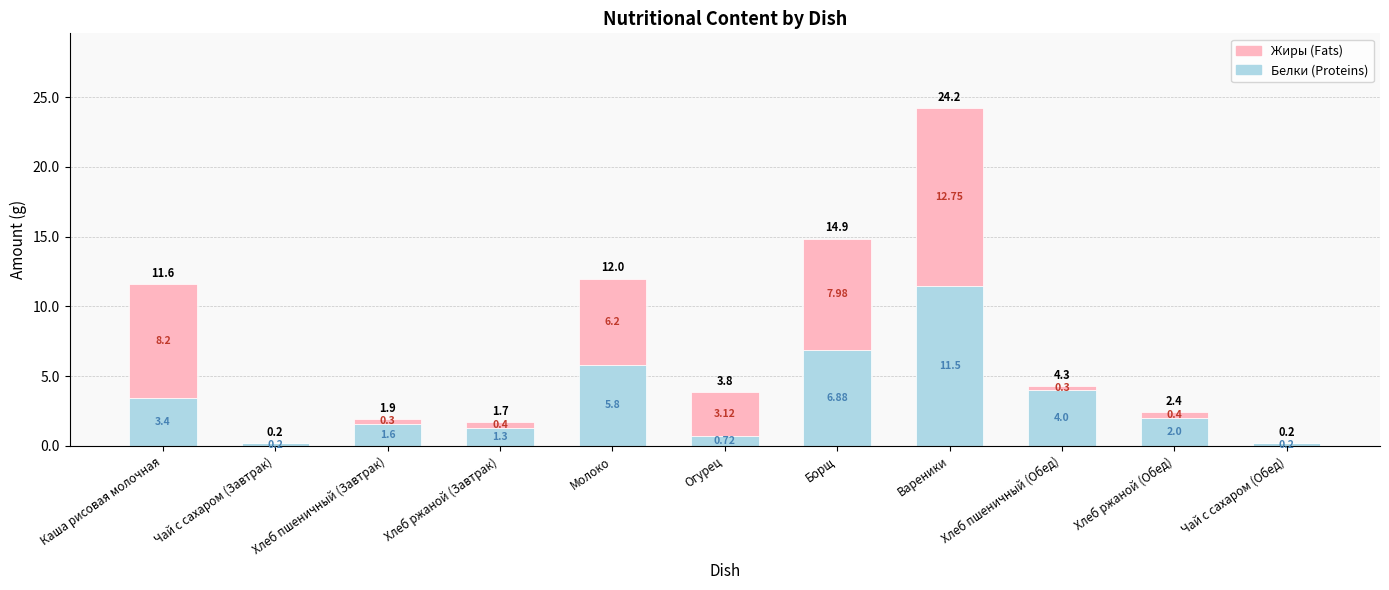

What is the sum of the Белки (Proteins) values at Хлеб ржаной (Завтрак) and Чай с сахаром (Обед)?

1.5